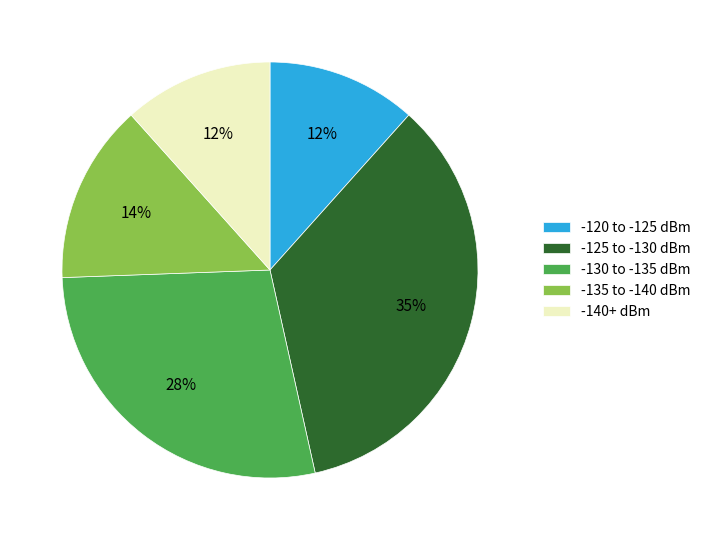

Do -135 to -140 dBm and -130 to -135 dBm together represent more than half of the pie?

No